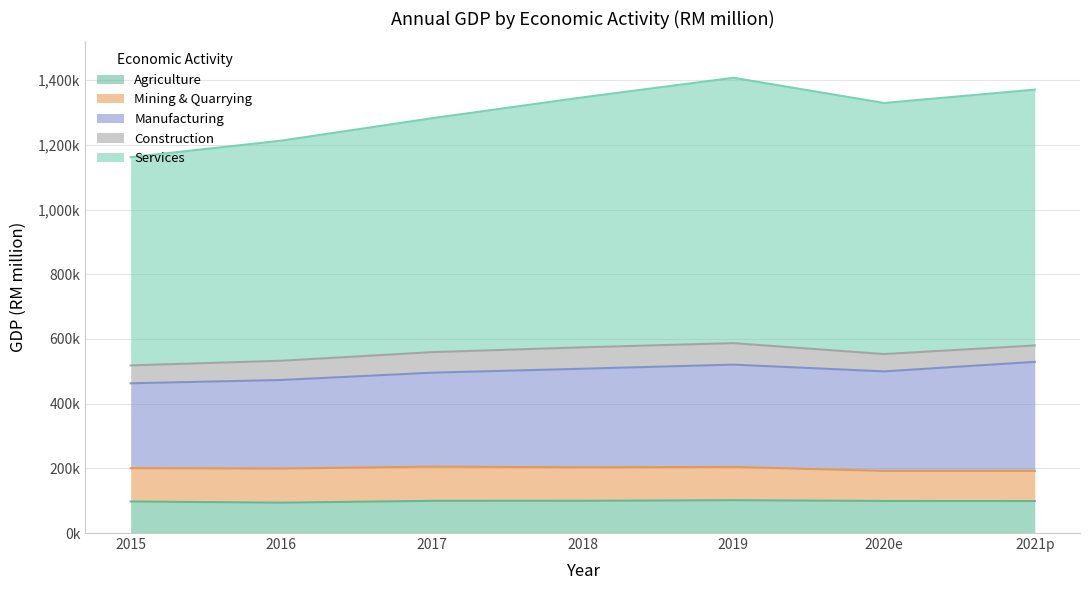

The value of Agriculture at 2017 is 164633. True or false?

False